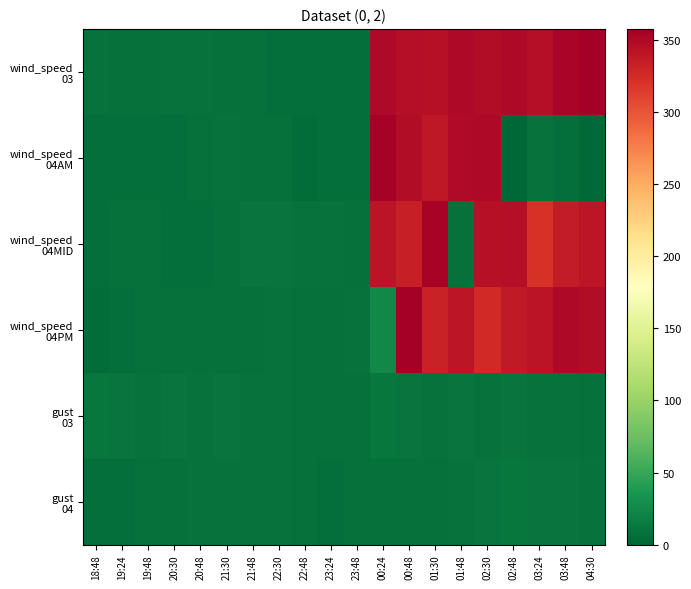

Which series has the largest total across all categories?

wind_speed 03